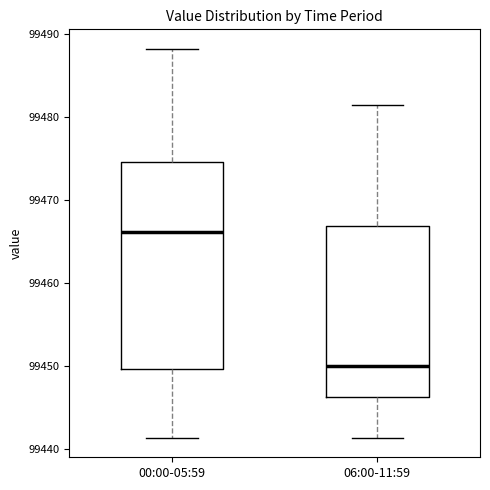

Where is the lower edge of the box for 06:00-11:59 on the y-axis? The values are not printed on the chart, so give them approximately, as read against the axis.

99446